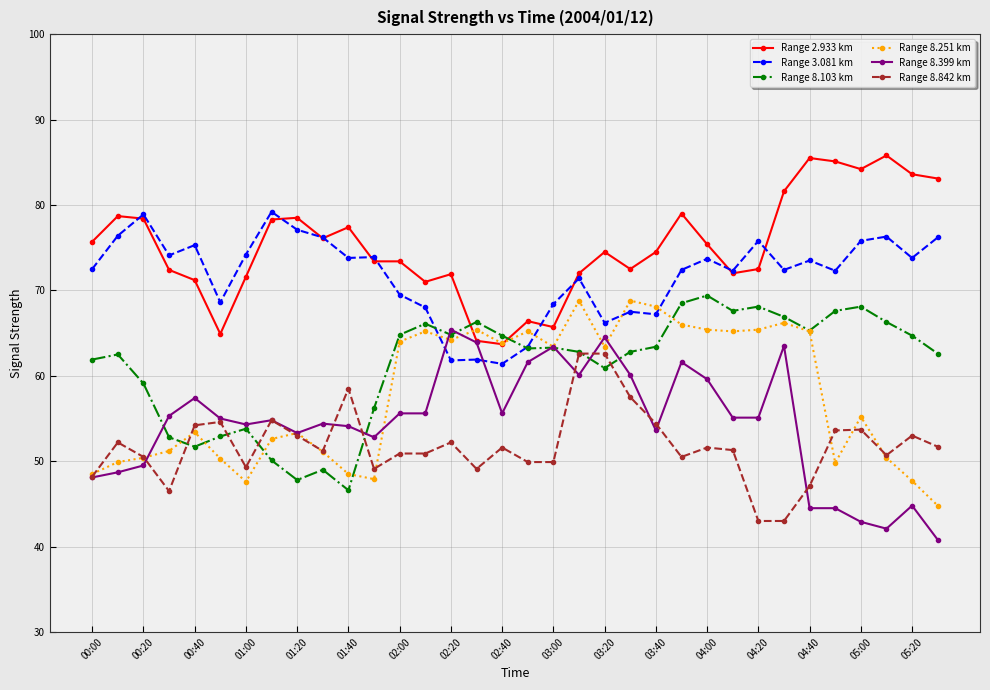

Which series ends up on top after the final intersection of Range 3.081 km and Range 2.933 km?

Range 2.933 km